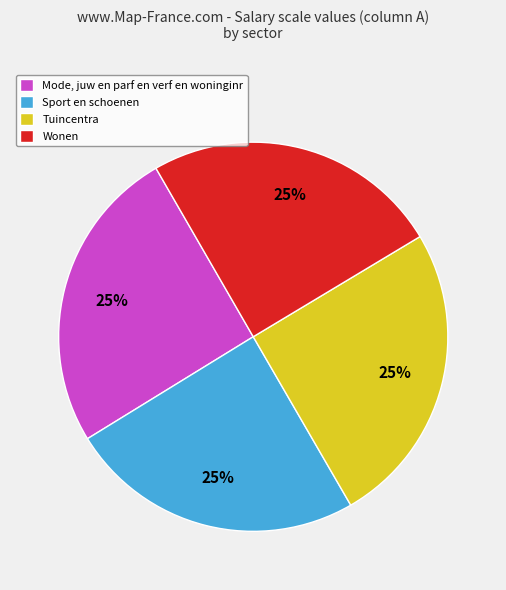

True or false: Mode, juw en parf en verf en woninginr accounts for 25% of the total.

True